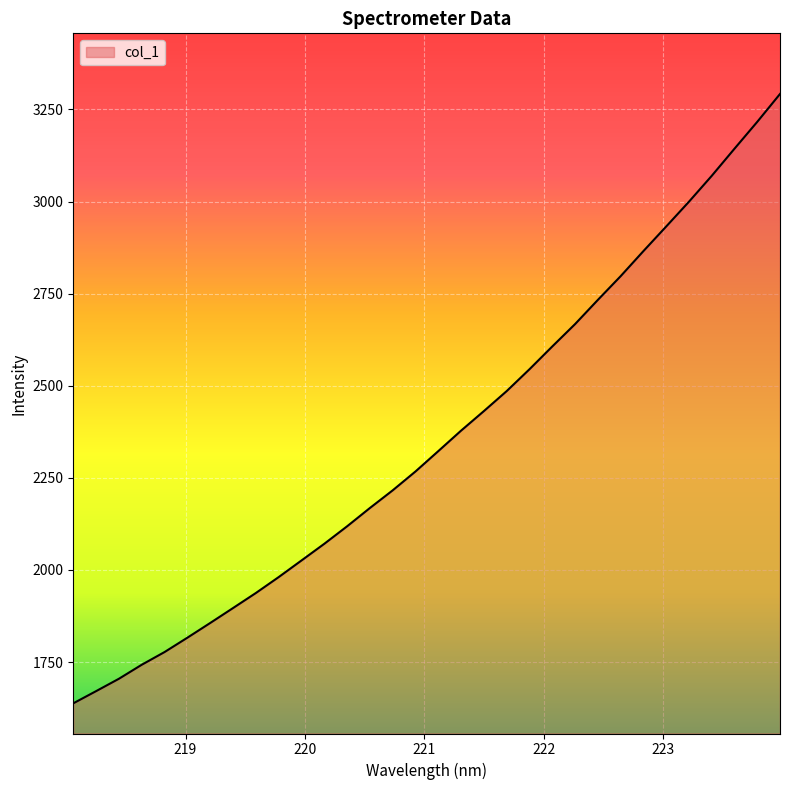

What is the difference between the maximum and minimum values?

1653.9